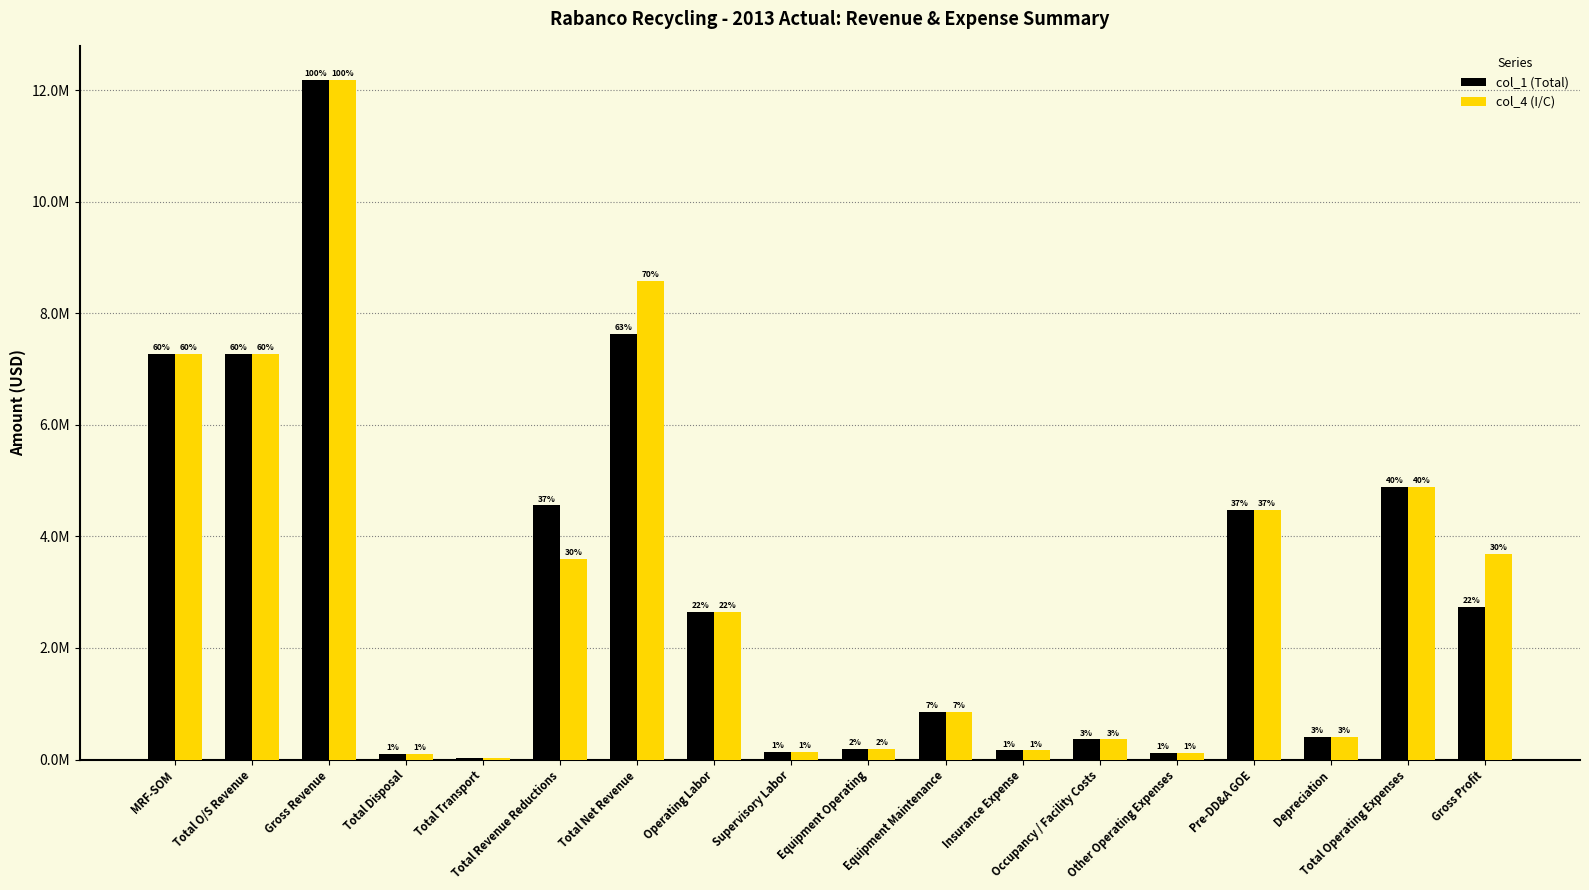

Rank the series by their average value, from lowest to highest.

col_1 (Total), col_4 (I/C)